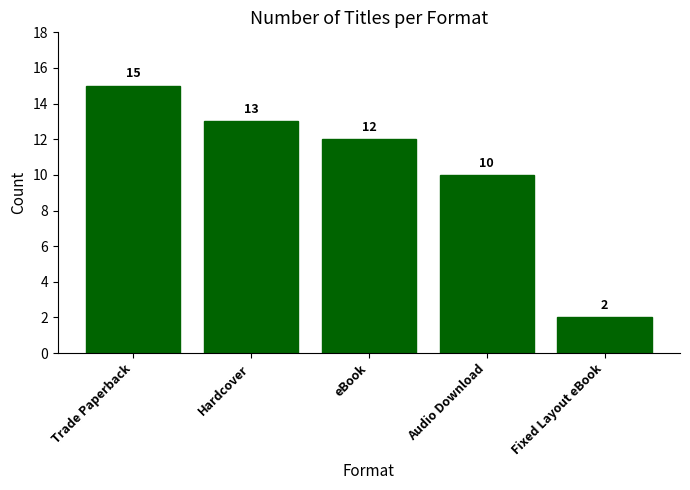

What is the value of the 5th bar from the left?

2